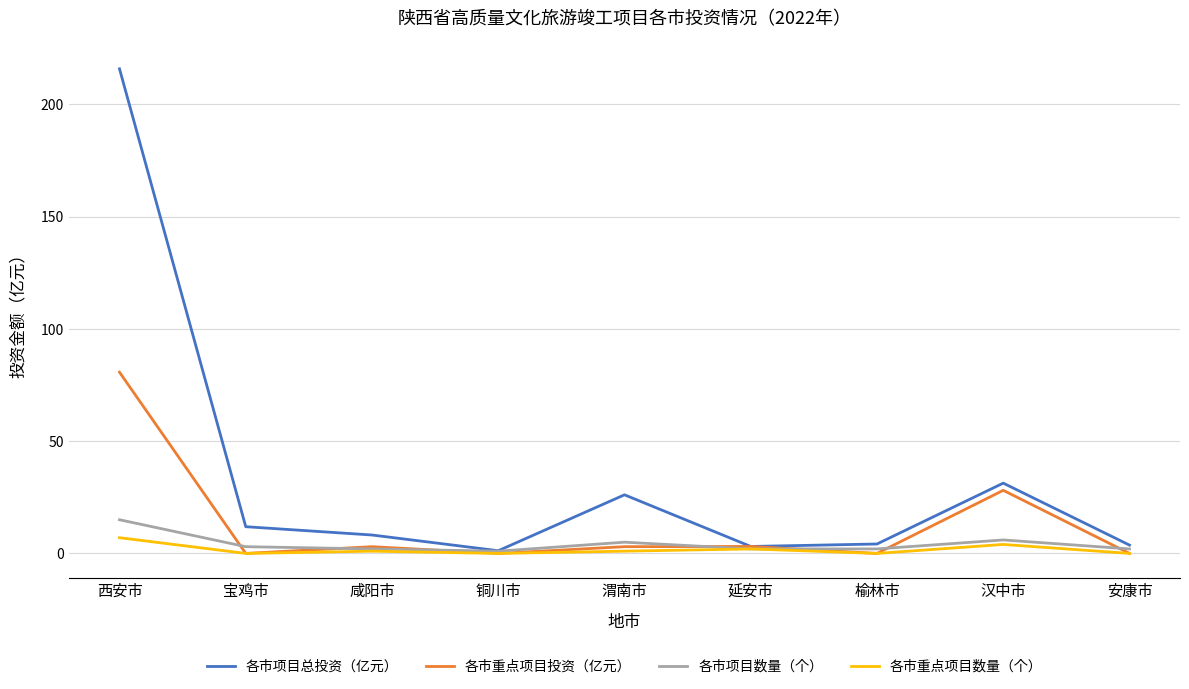

Does the chart display data point markers on the line(s)?

No